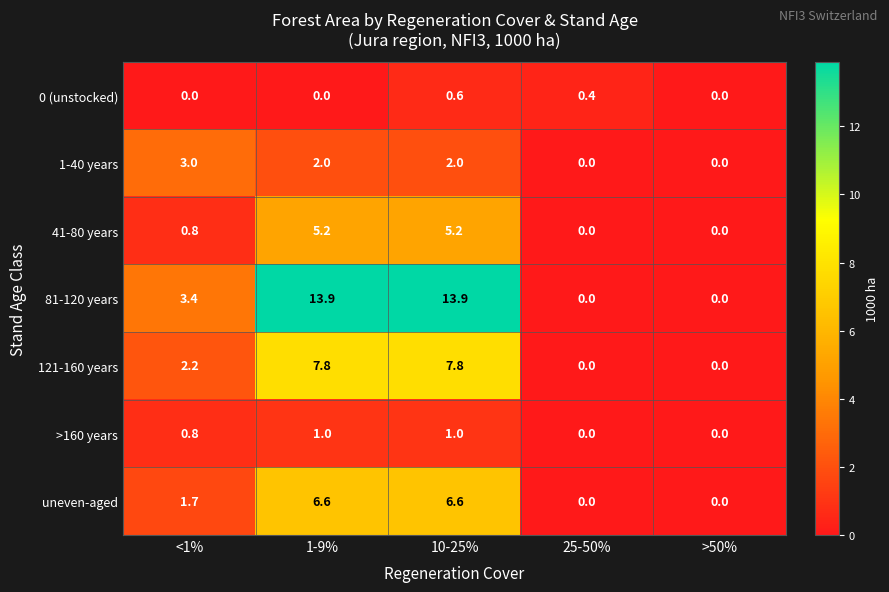

At how many categories does at least one series exceed 2?

3